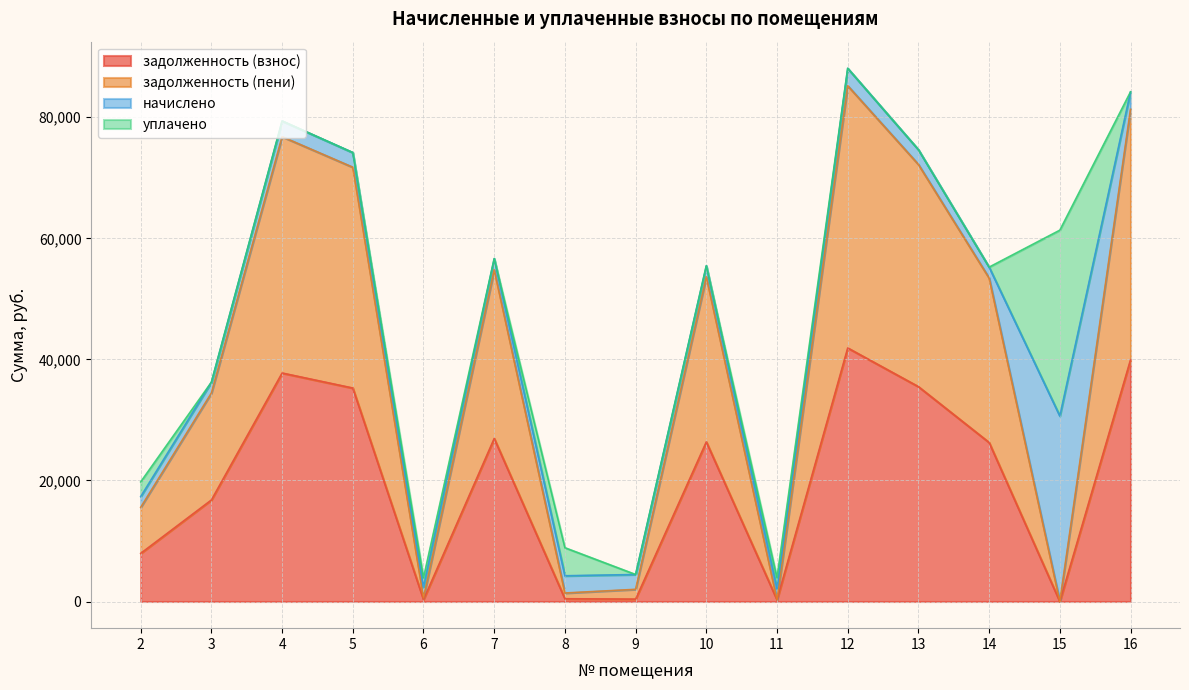

What is the difference between the maximum and minimum values in the задолженность (взнос) series?

41883.5